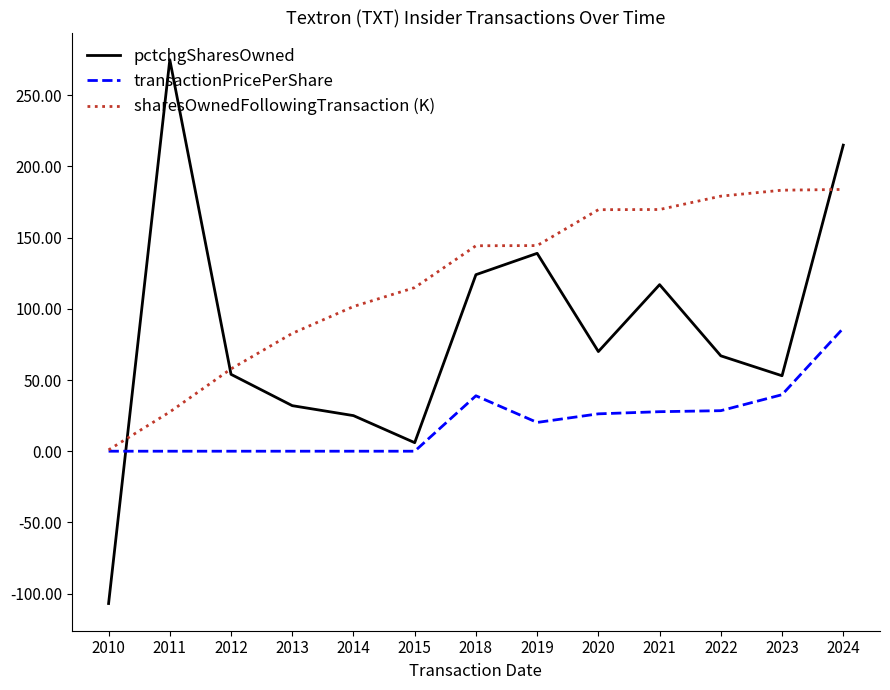

Where do sharesOwnedFollowingTransaction (K) and pctchgSharesOwned first cross each other?

2010 and 2011